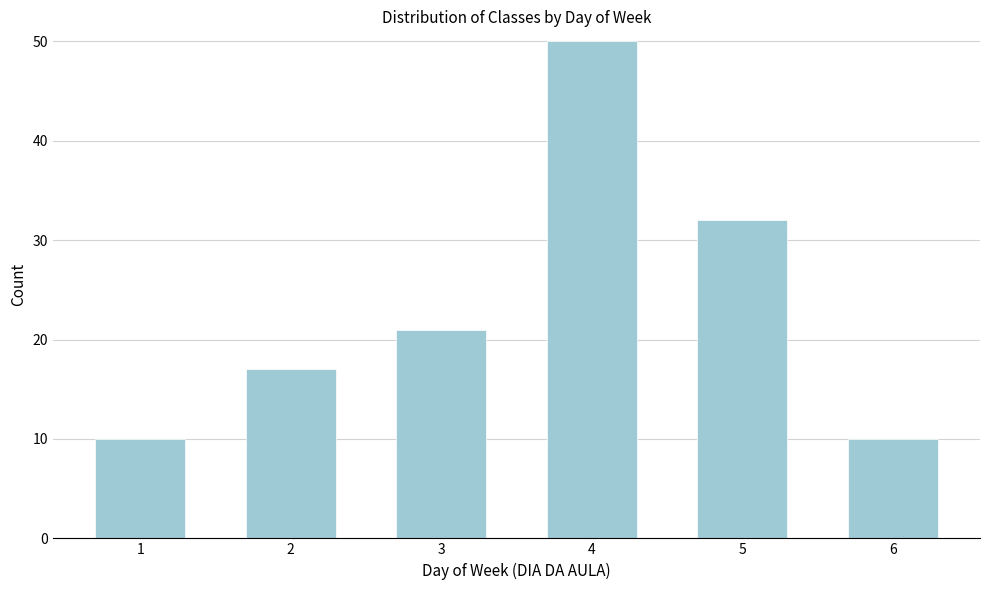

Reading right to left, what are all the values shown in this chart?

6=10	5=32	4=50	3=21	2=17	1=10